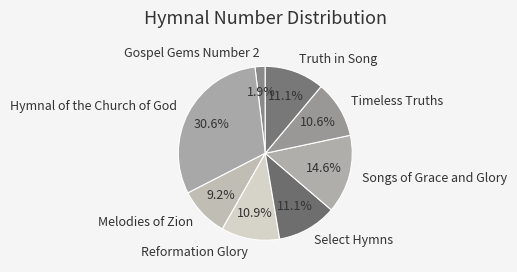

Approximately how many times larger is the value at Reformation Glory compared to Hymnal of the Church of God?

0.4